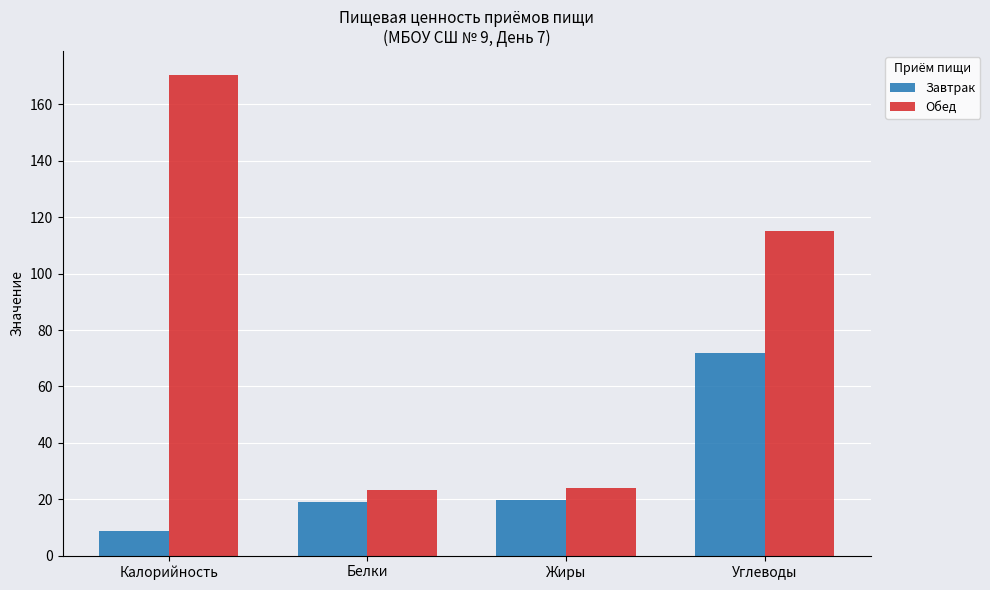

At which category is the sum across all series the highest?

Углеводы